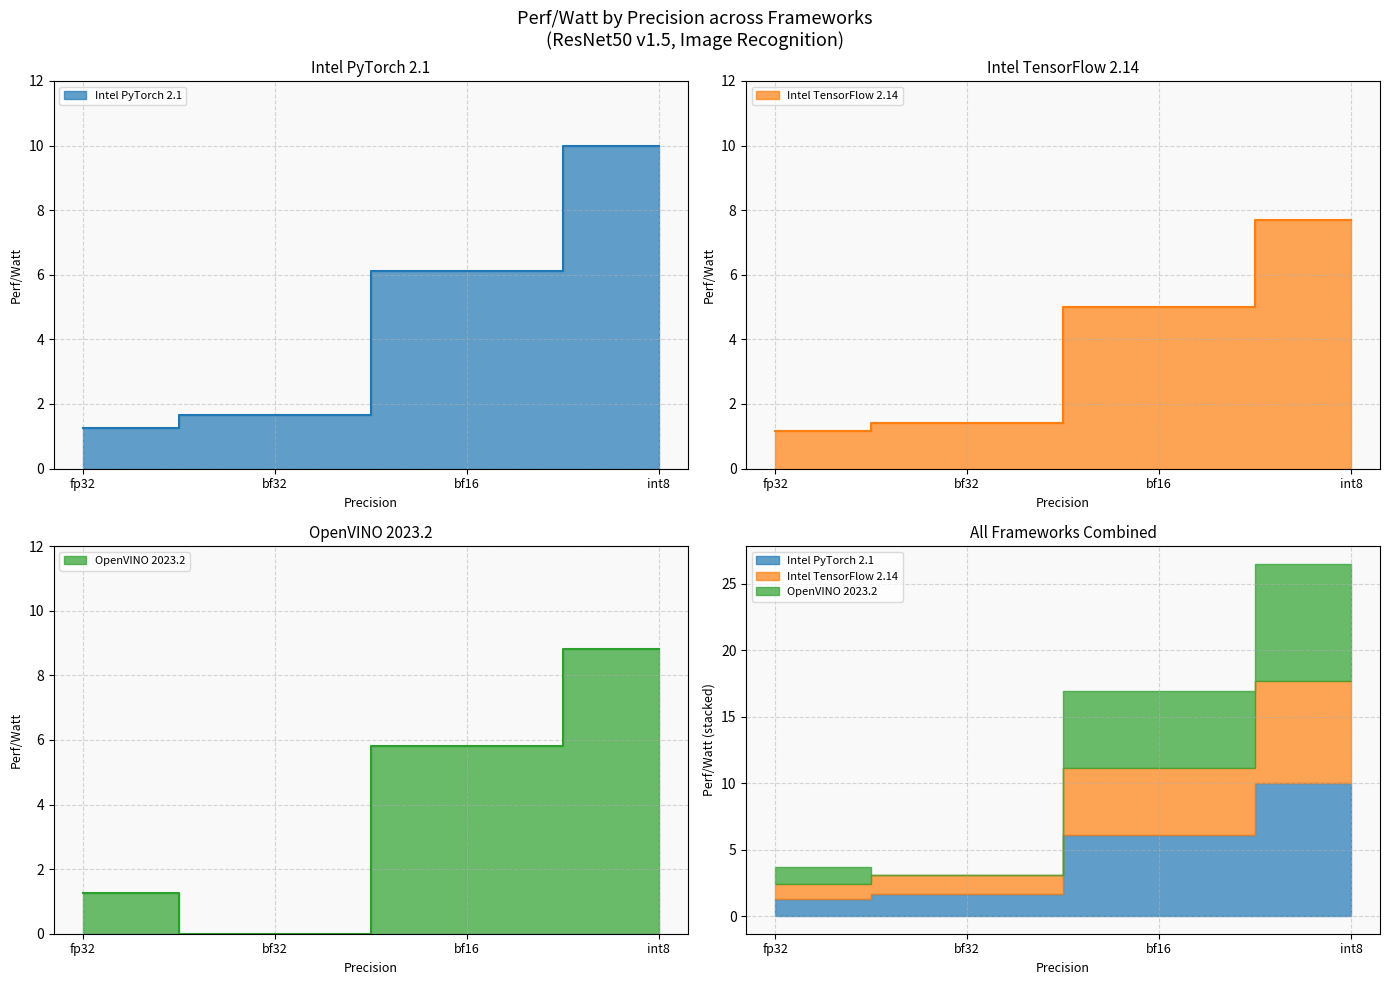

What position from the left is fp32?

1